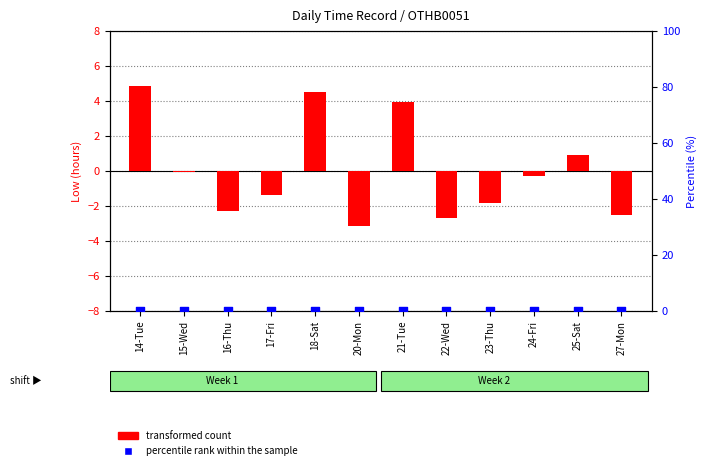

At which category is the sum across all series the highest?

14-Tue